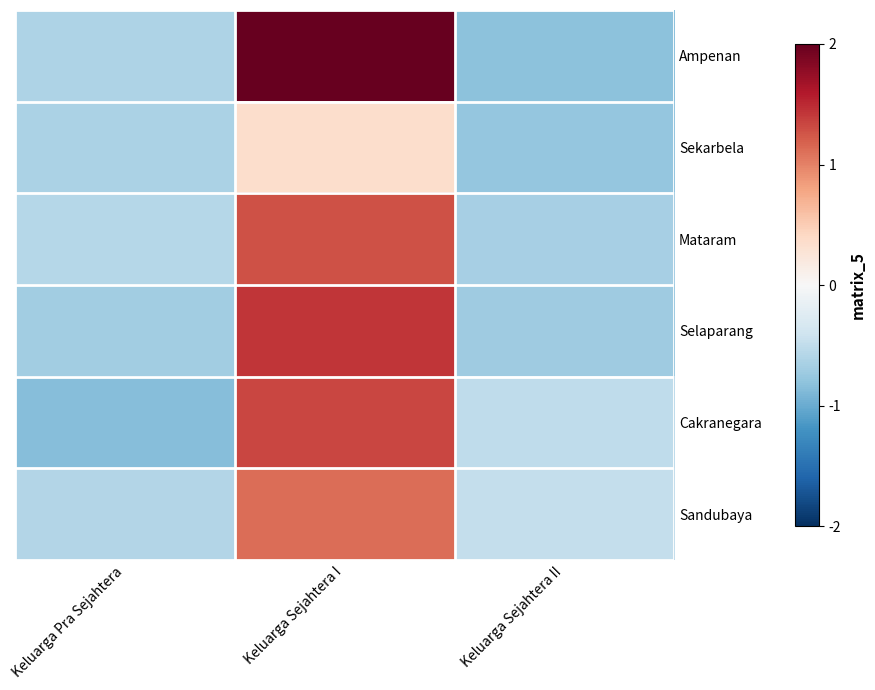

What is the minimum value shown in the chart?

-0.9